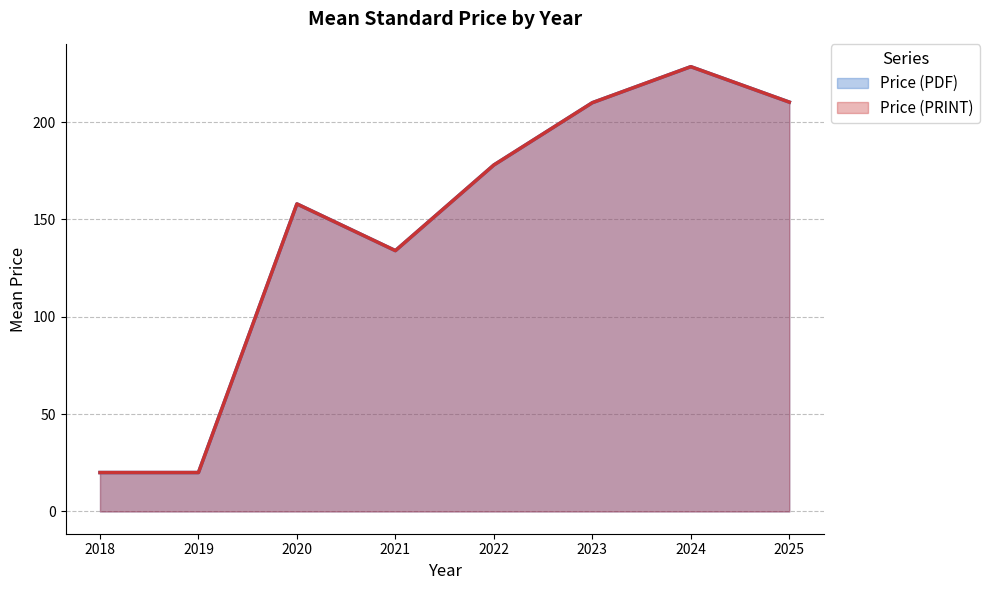

Does the chart display data point markers on the line(s)?

No